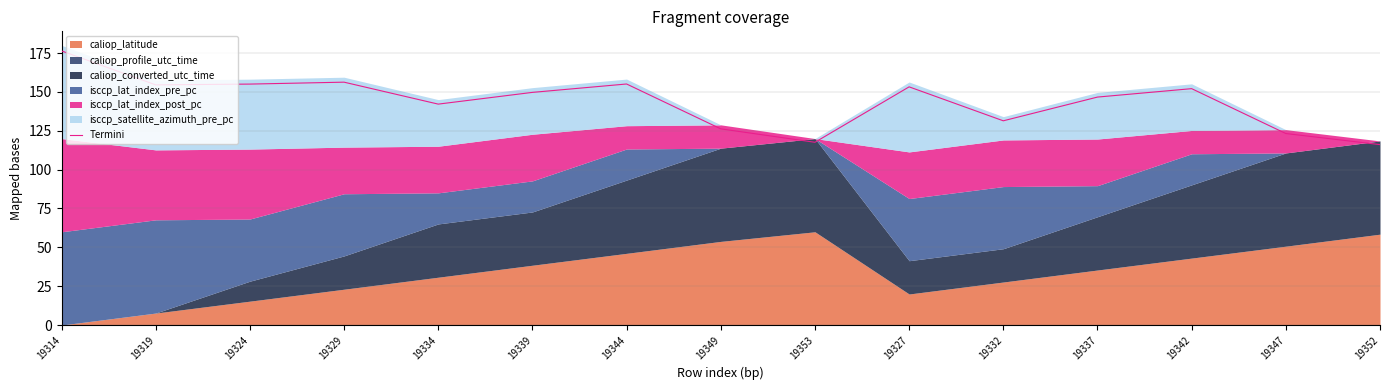

Count the number of categories in the chart.

15